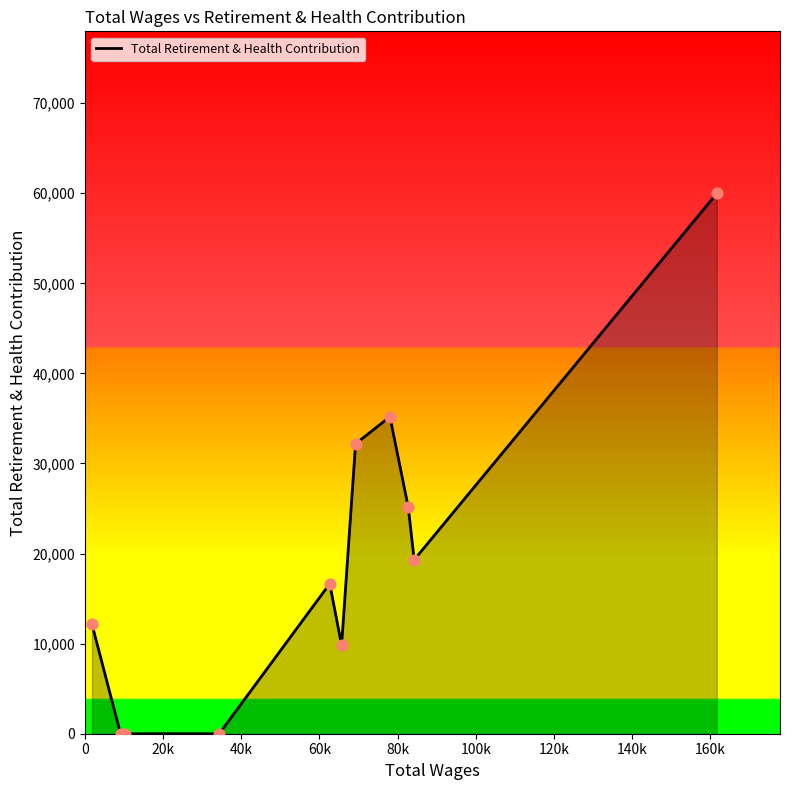

What is the maximum value shown in the chart?

59980